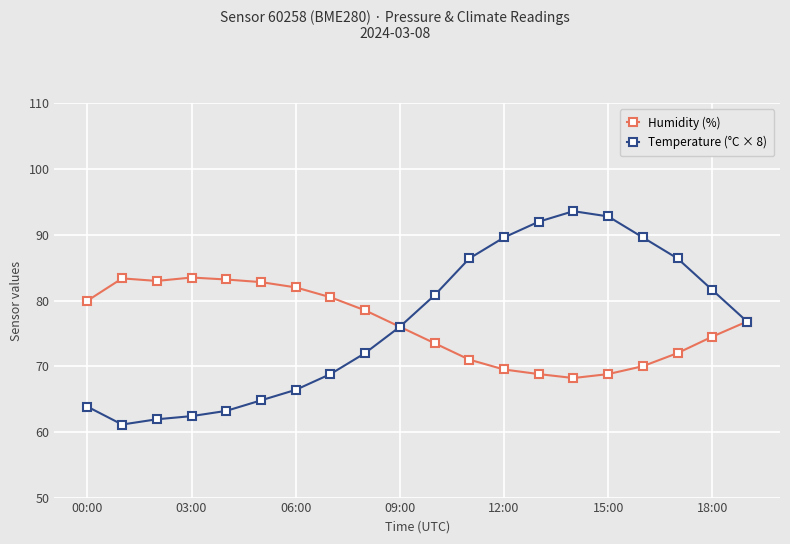

Count the number of categories in the chart.

20